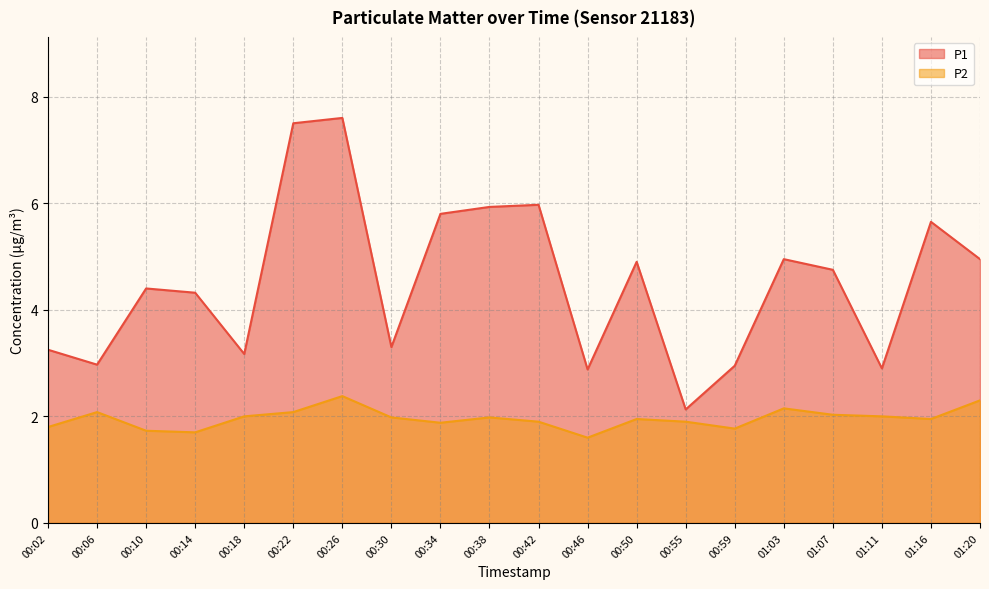

Between 00:10 and 00:22, which is larger?

00:22